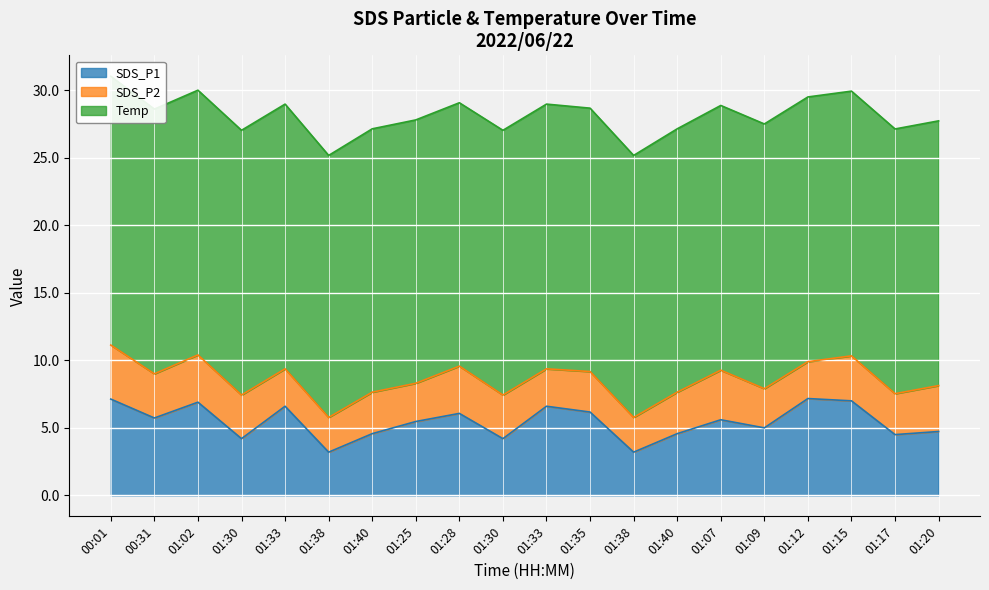

List the series in order of their overall mean, highest first.

Temp, SDS_P1, SDS_P2